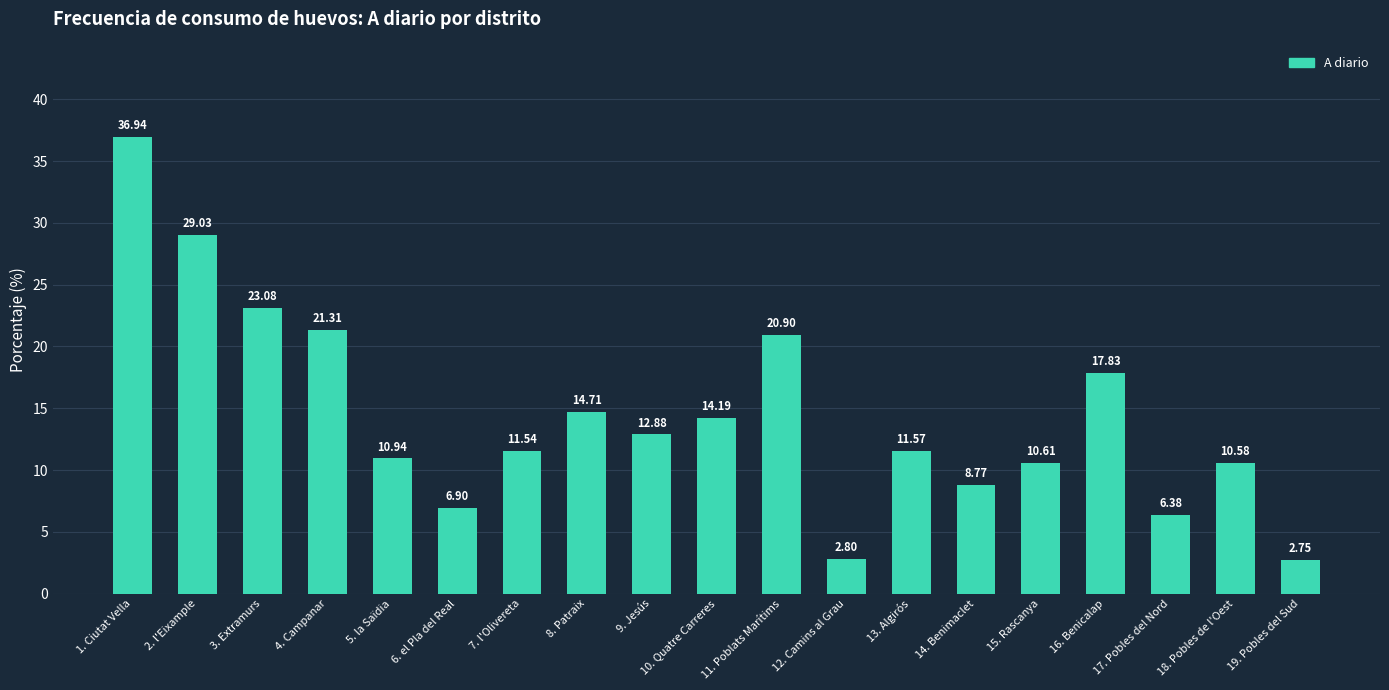

What is the difference between the maximum and second lowest values?

34.1